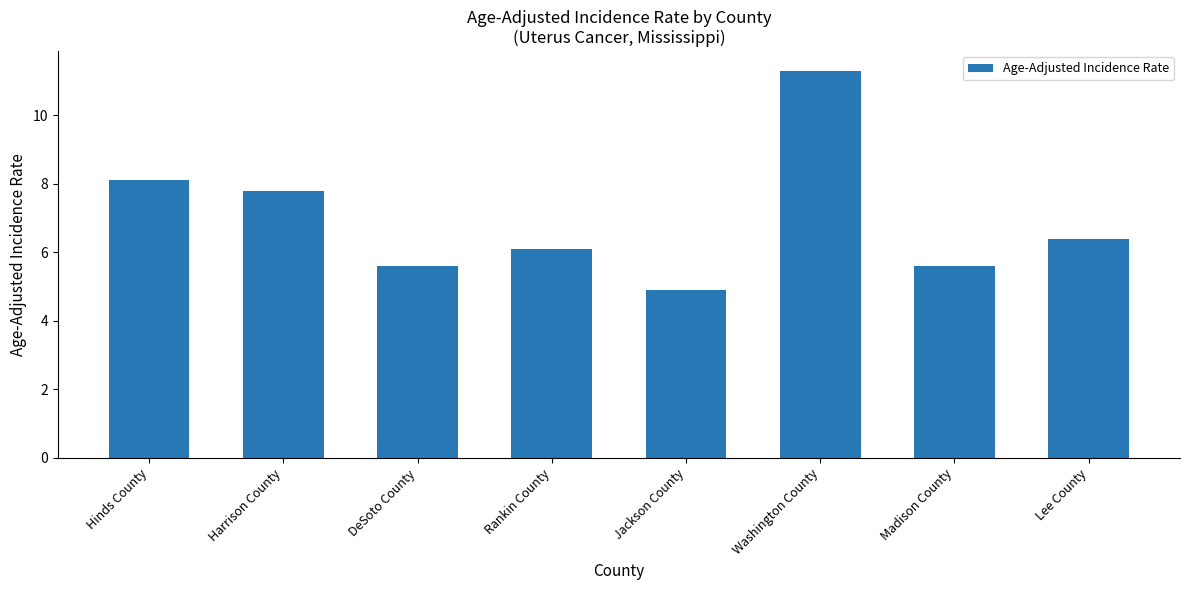

How many data points are above 6?

5